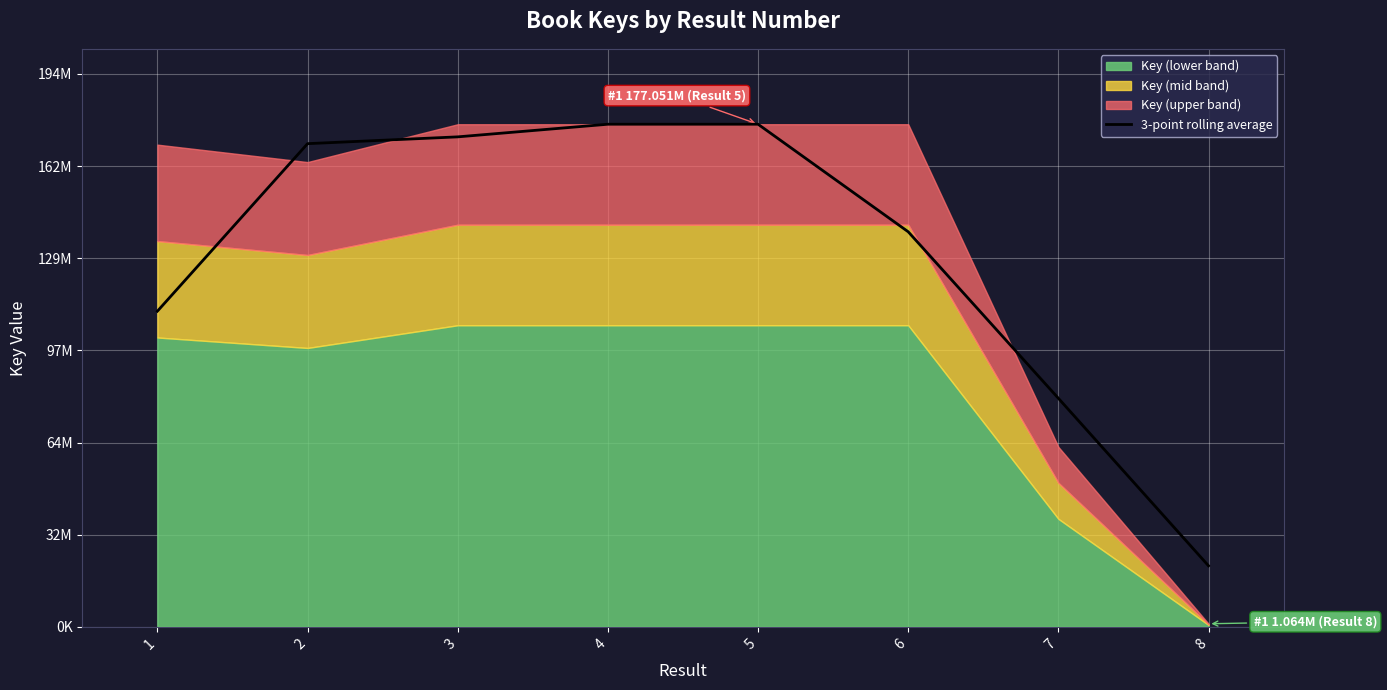

Approximately how many times larger is the value at 7 compared to 2?

0.5